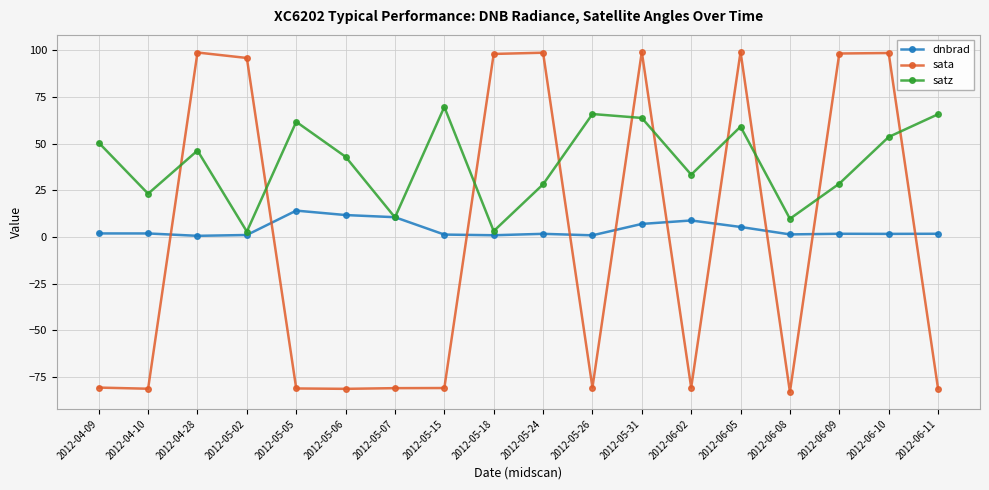

What are all the series names shown in the legend?

dnbrad, sata, satz